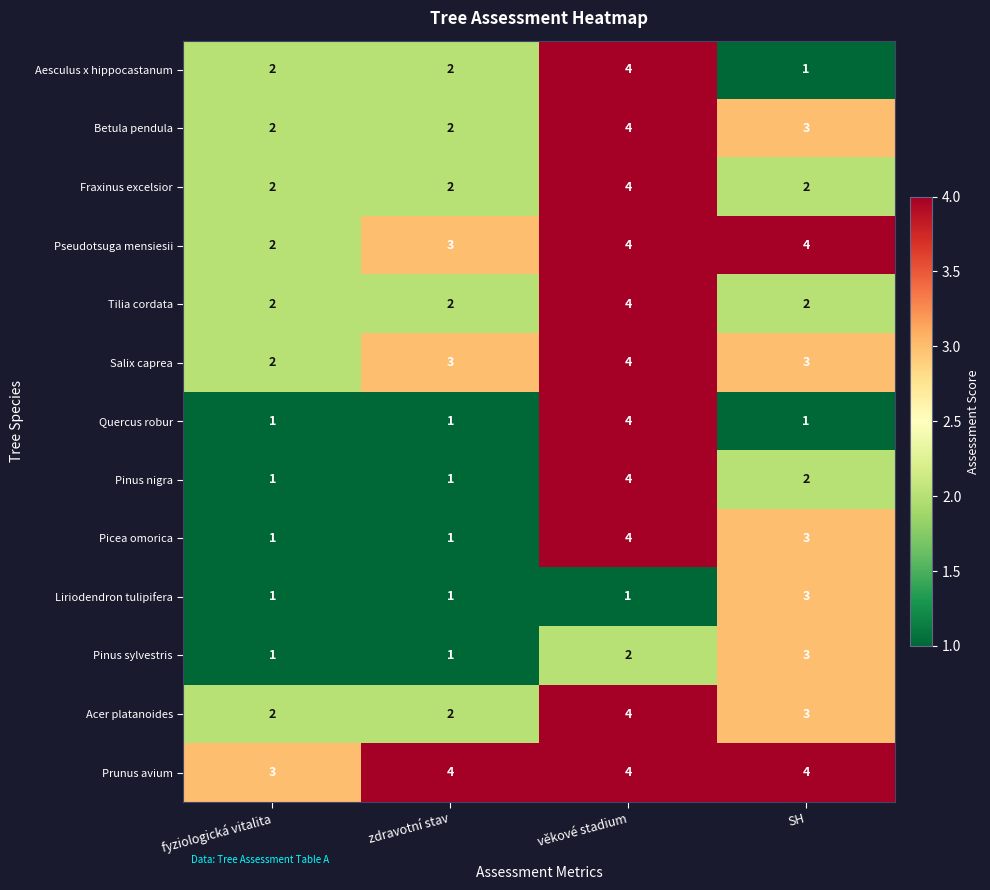

What is the sum of the Betula pendula values at zdravotní stav and fyziologická vitalita?

4